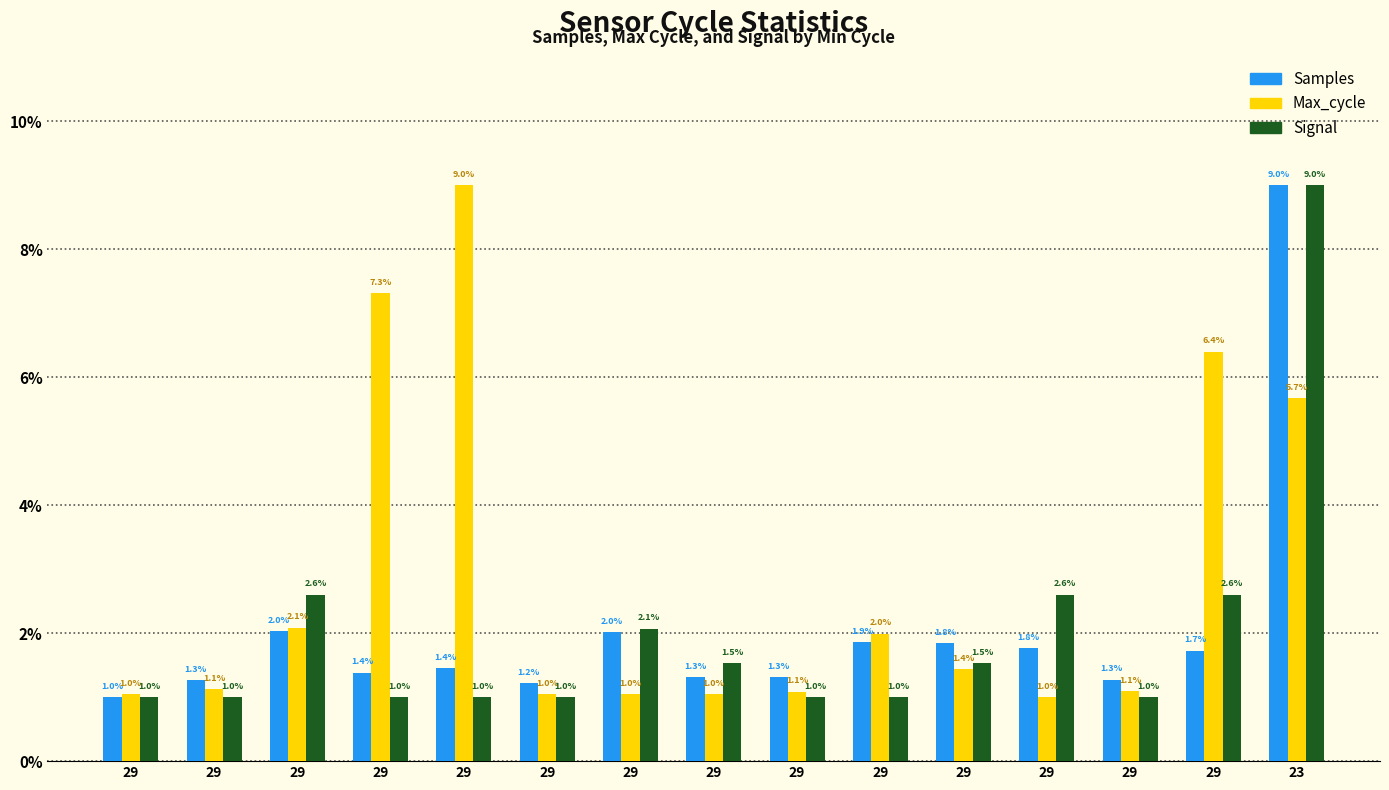

What is the difference between the second highest and minimum values in the Samples series?

1.0